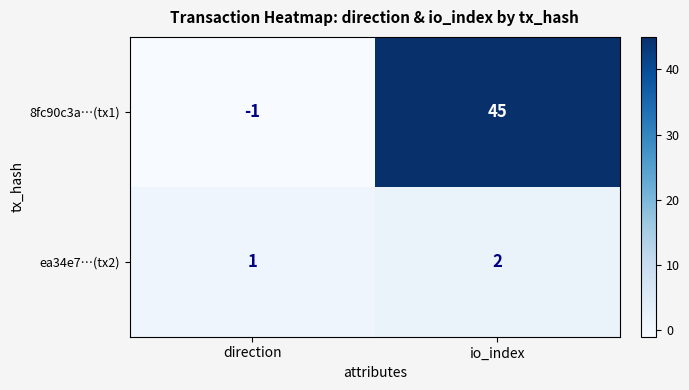

Reading right to left, list all the values displayed in this chart.

8fc90c3a…(tx1): 45	-1
ea34e7…(tx2): 2	1